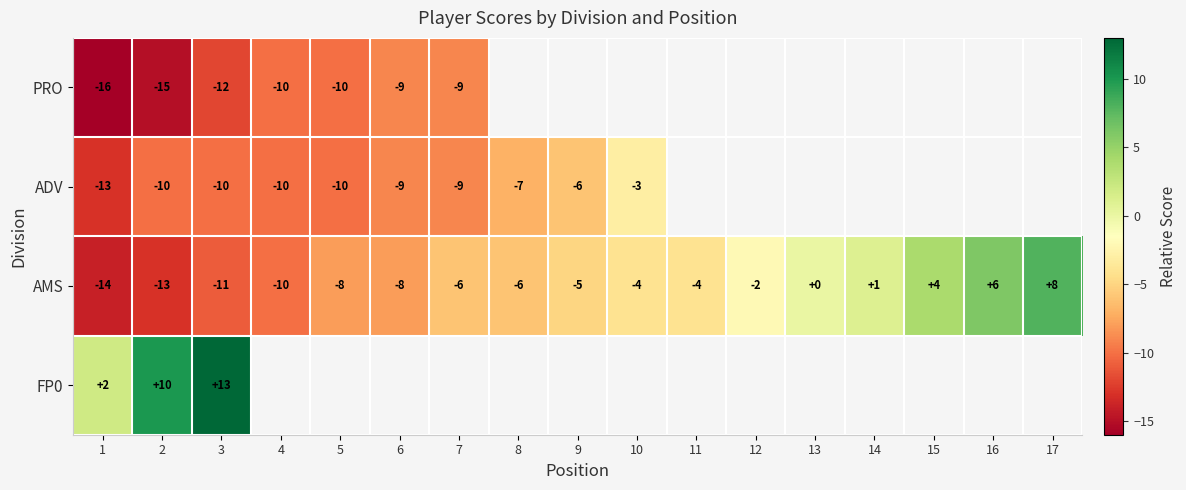

Is the value of AMS at 16 greater than the value of FP0 at 1?

Yes